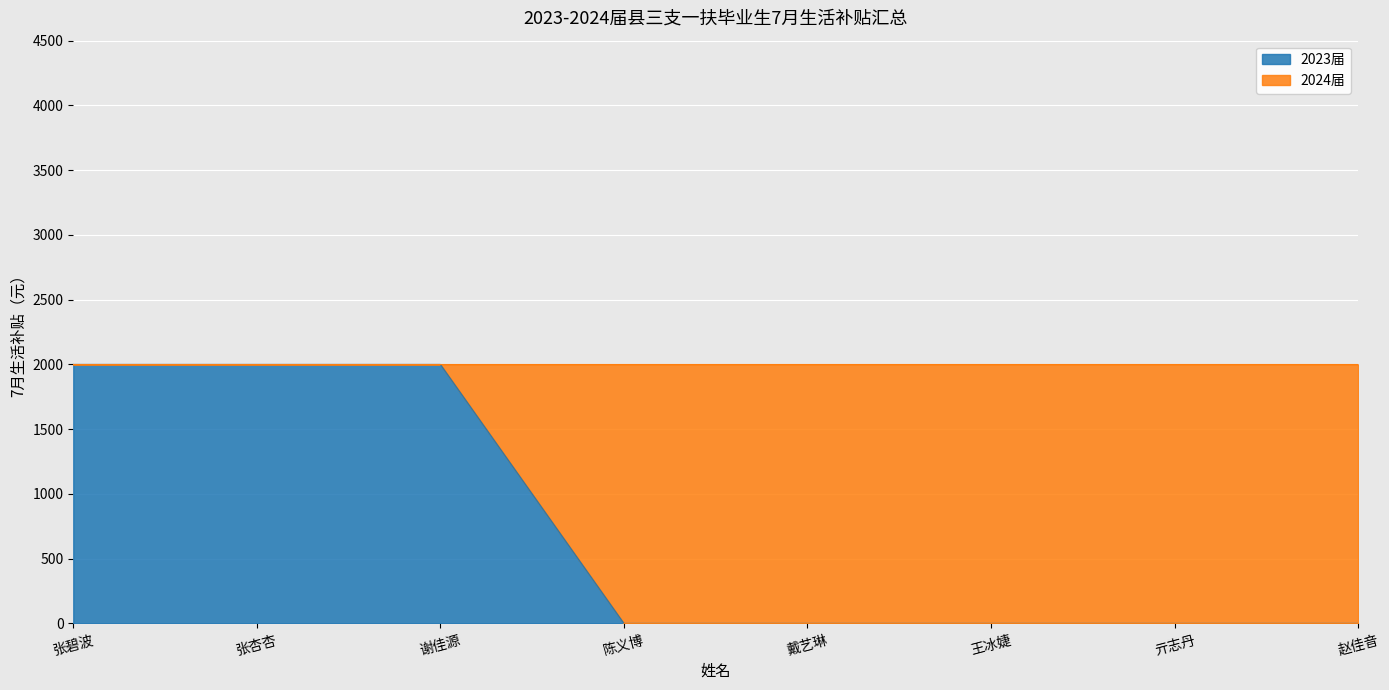

Does the chart display data point markers on the line(s)?

No